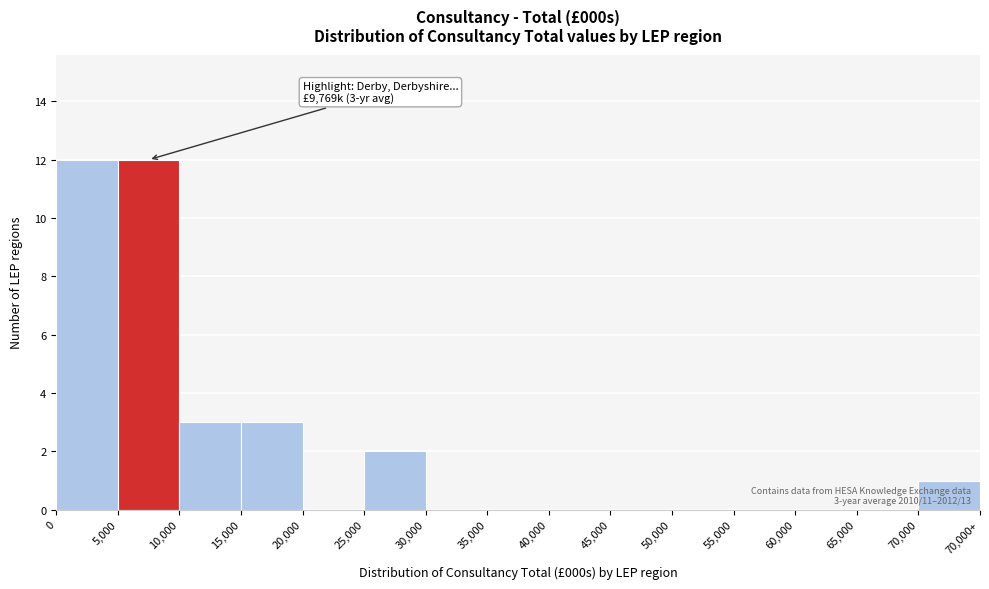

Reading right to left, transcribe all the data shown in this chart.

70,000=1	65,000=0	60,000=0	55,000=0	50,000=0	45,000=0	40,000=0	35,000=0	30,000=0	25,000=2	20,000=0	15,000=3	10,000=3	5,000=12	0=12